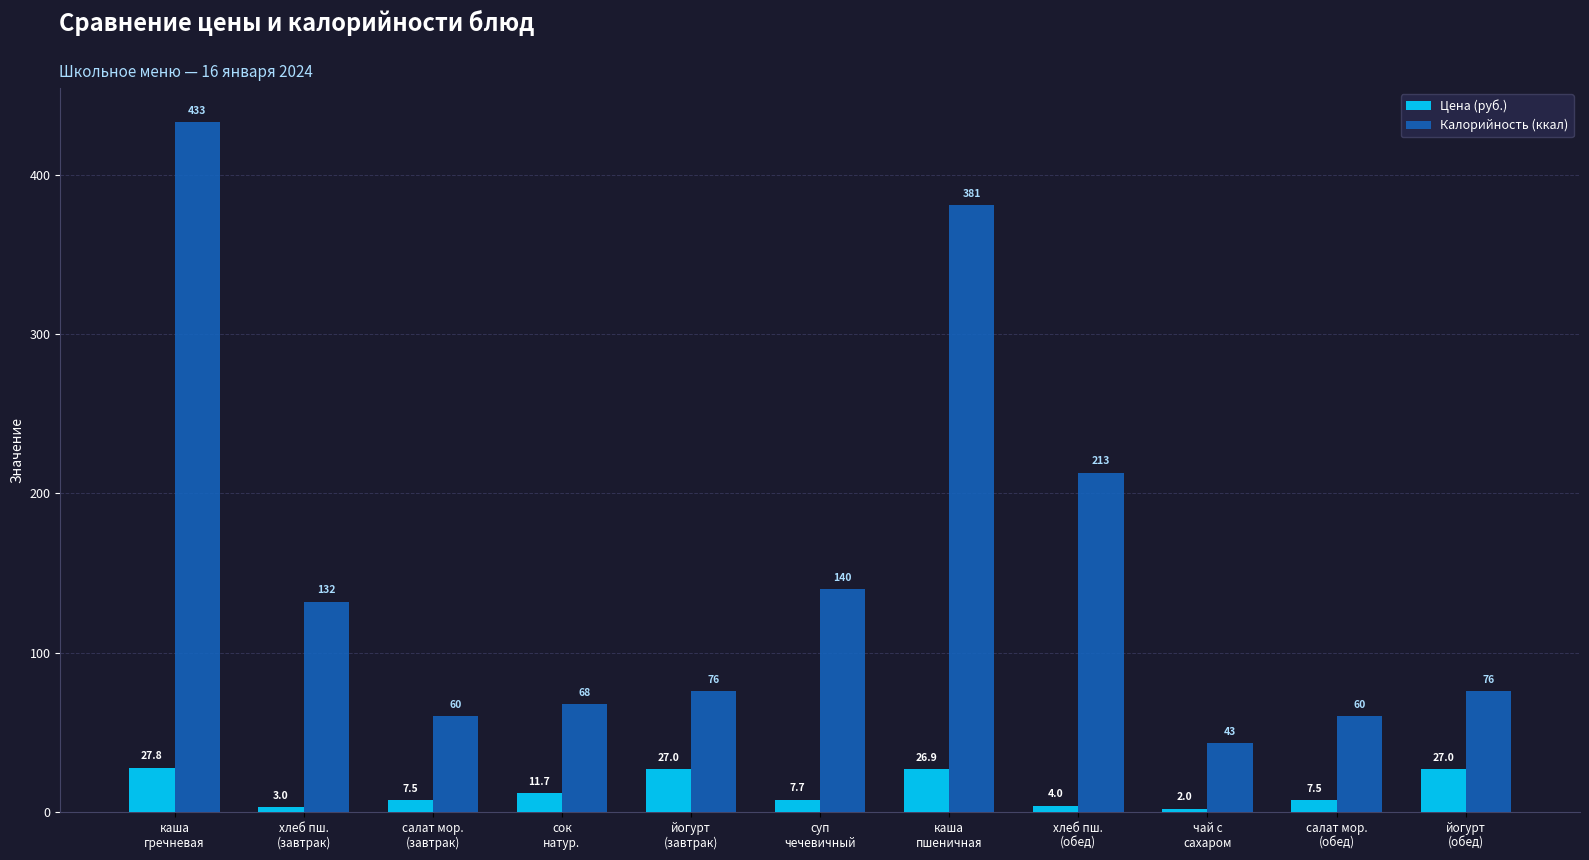

List the series in order of their peak value, highest first.

Калорийность (ккал), Цена (руб.)